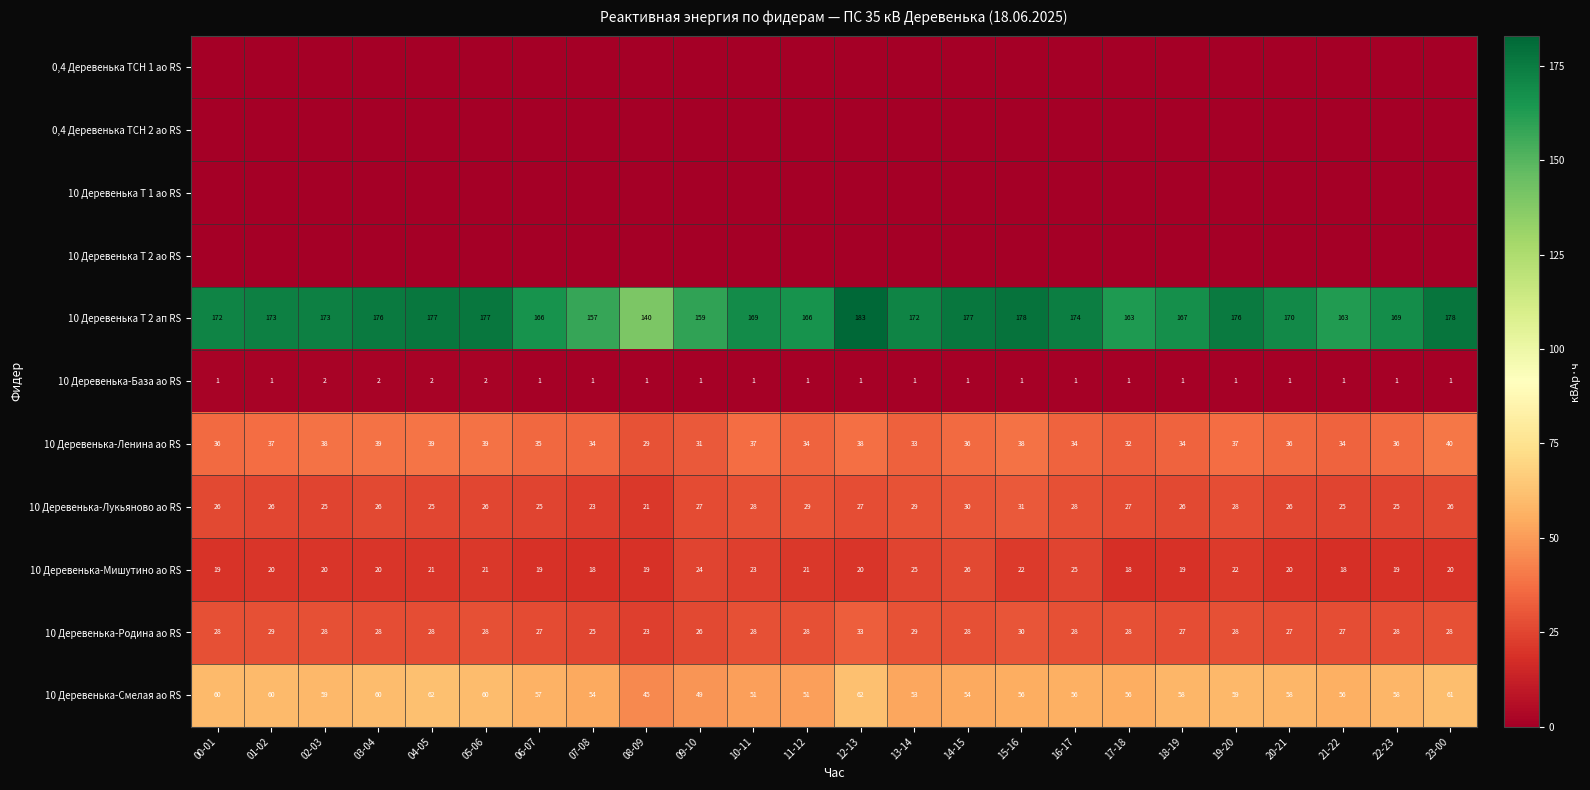

What is the greatest value displayed?

183.0